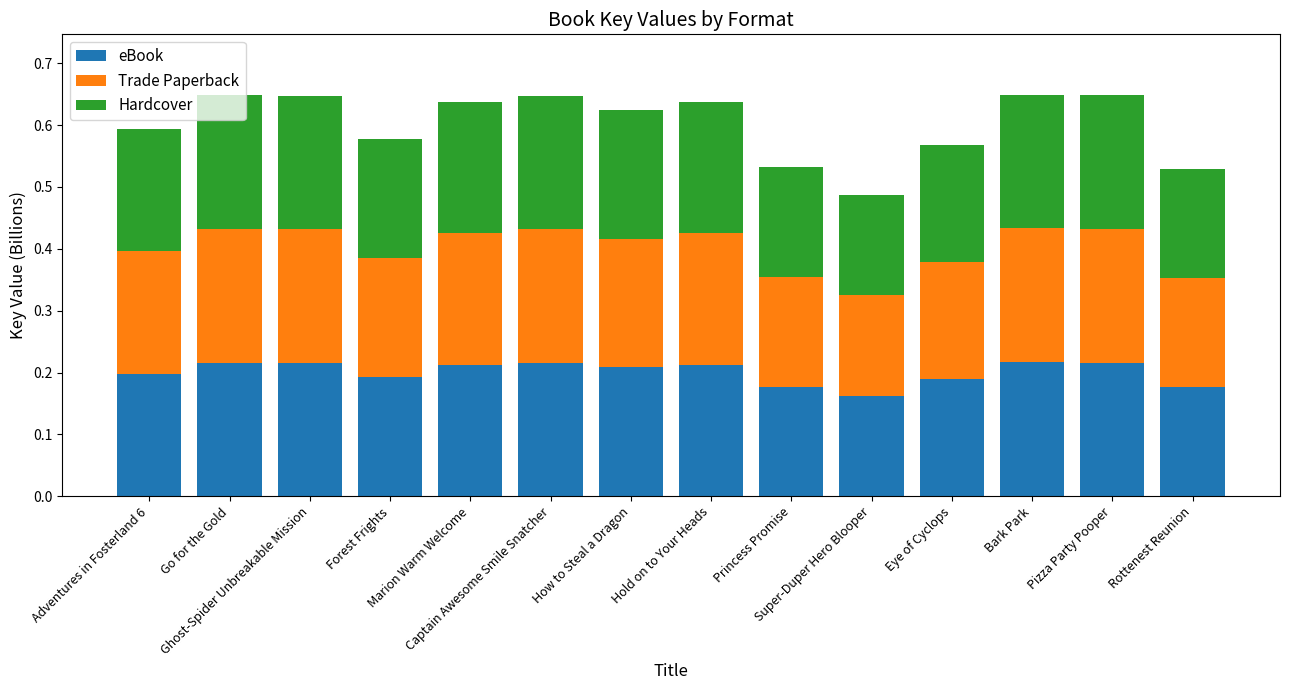

How many eBook values are between 0 and 1?

14